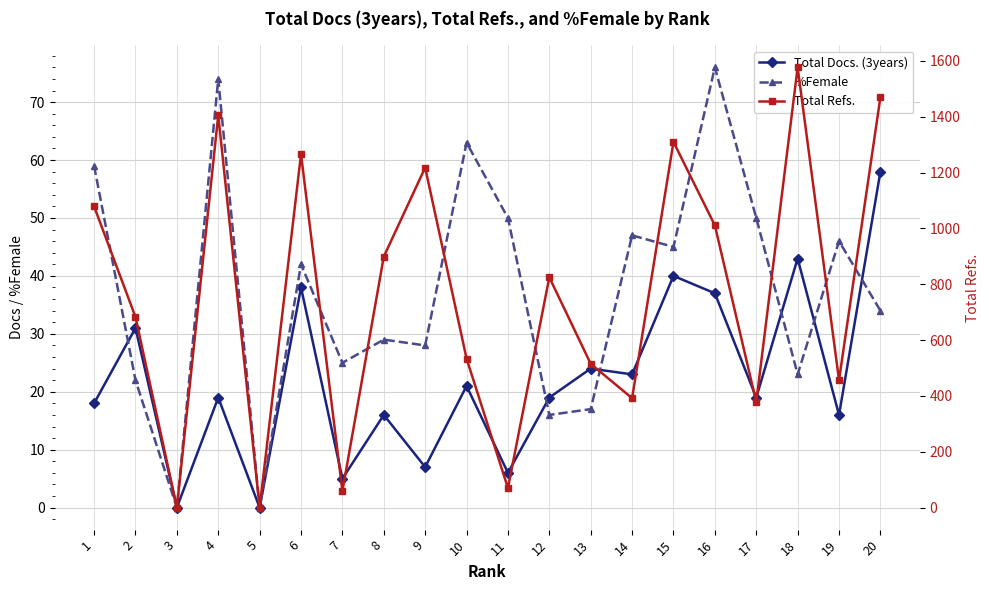

Reading left to right, transcribe all the data shown in this chart.

Total Docs. (3years): 18	31	0	19	0	38	5	16	7	21	6	19	24	23	40	37	19	43	16	58
%Female: 59	22	0	74	0	42	25	29	28	63	50	16	17	47	45	76	50	23	46	34
Total Refs.: 1079	683	0	1406	0	1266	59	899	1218	534	70	825	515	392	1310	1011	378	1577	457	1470